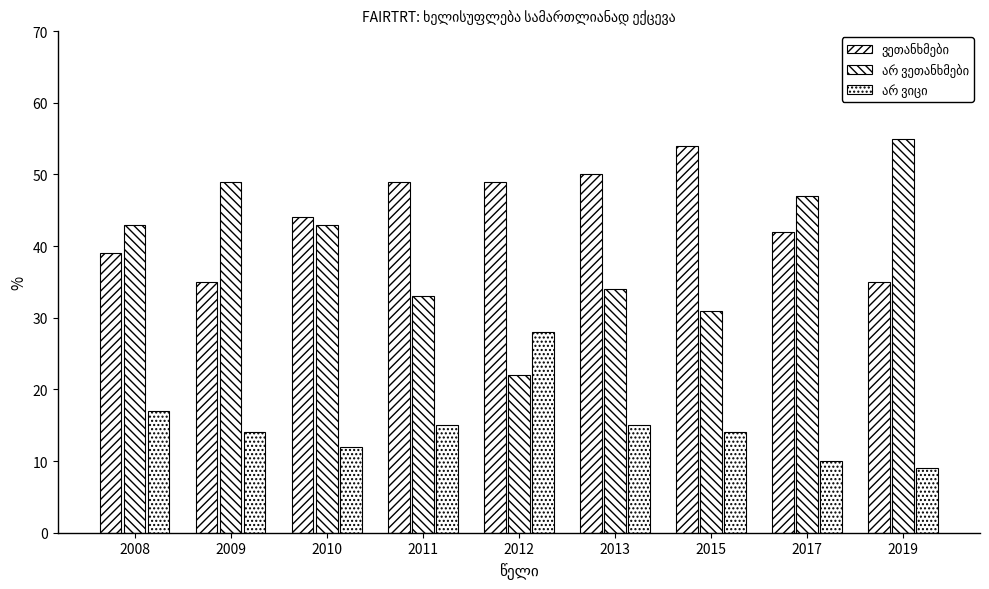

The ვეთანხმები series shows 49 at 2012. True or false?

True